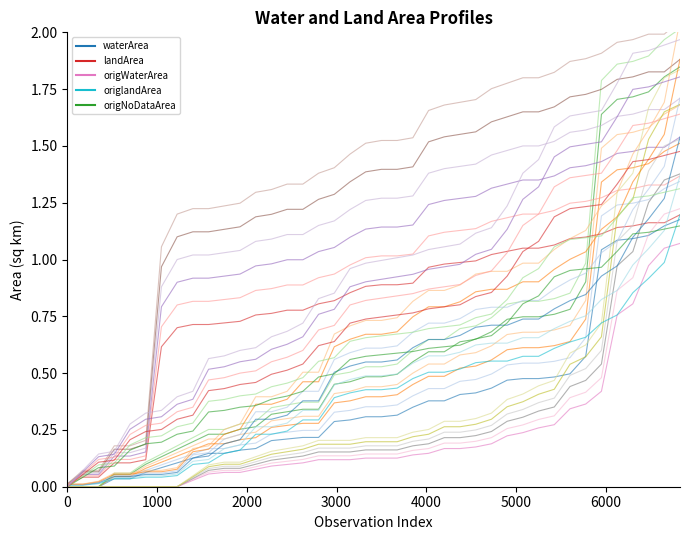

True or false: landArea has more than 0 points higher than both neighbors.

False